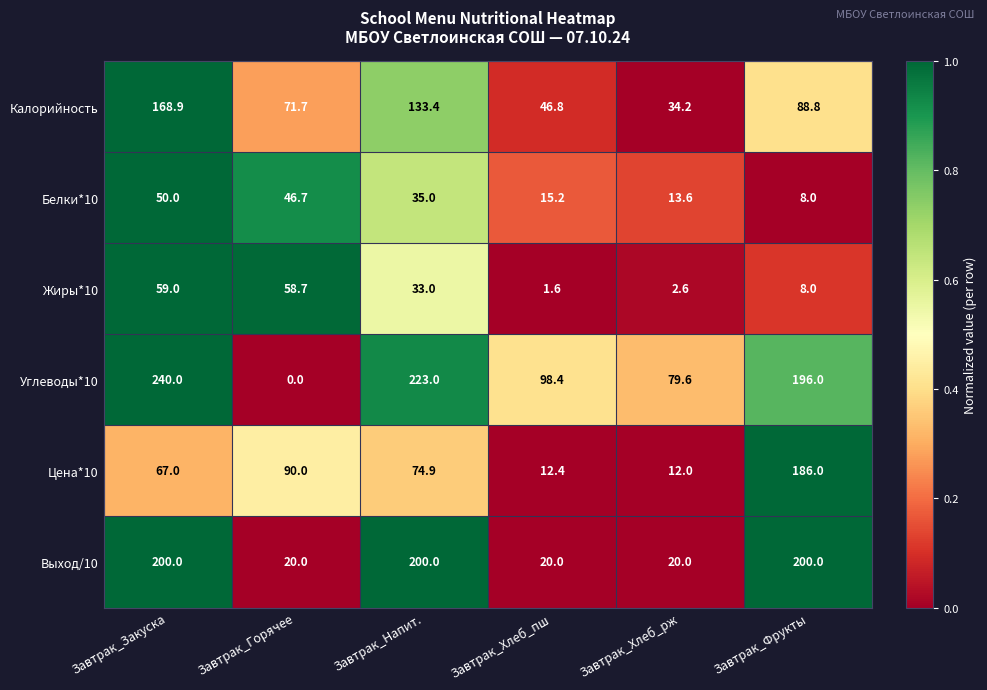

True or false: Калорийность has a value of 46.8 at Завтрак_Хлеб_пш.

True